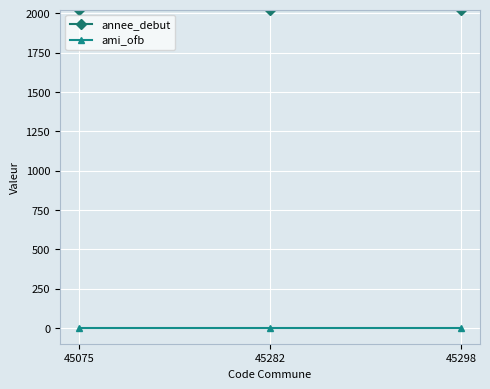

What is the greatest value displayed?

2022